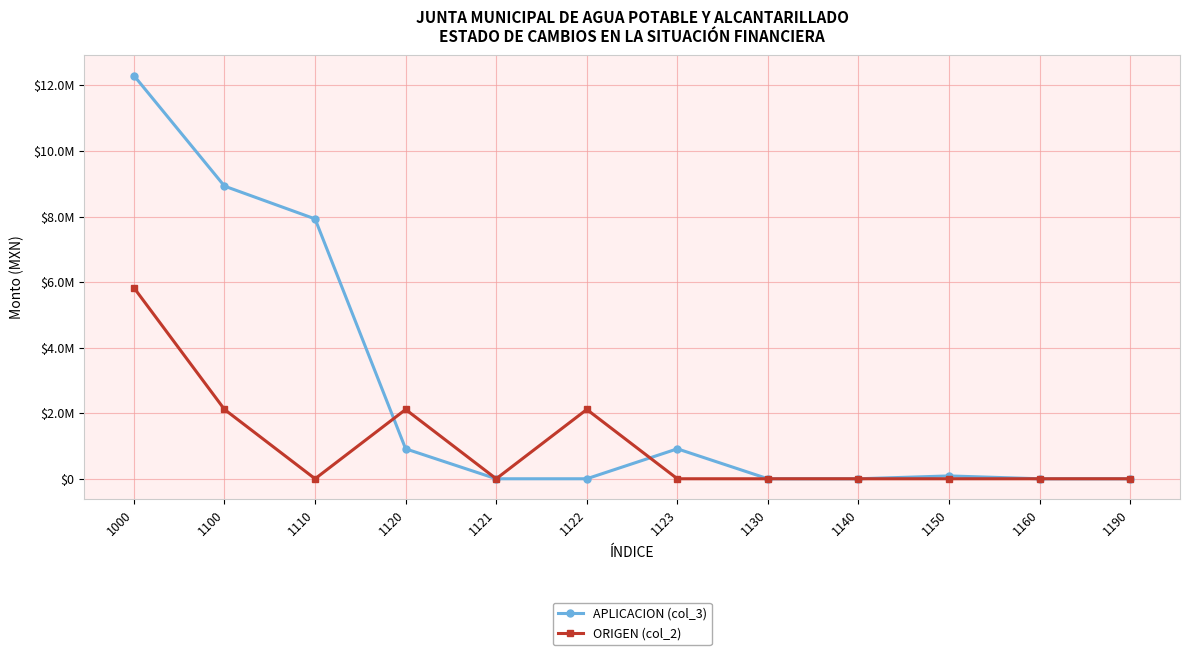

Which series has the largest total across all categories?

APLICACION (col_3)